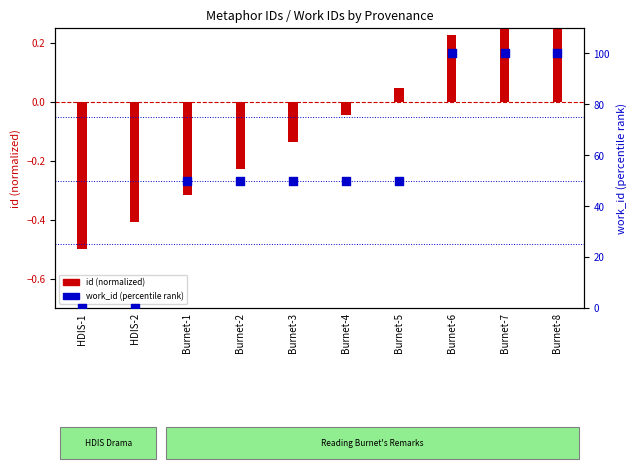

What is the change in value from Burnet-4 to Burnet-7?

+50